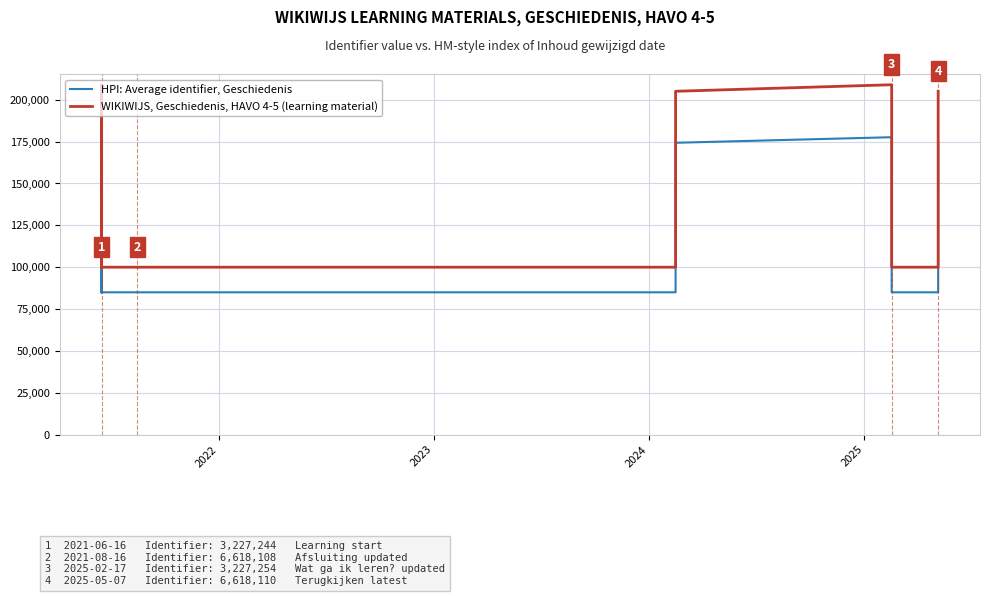

True or false: HPI: Average identifier, Geschiedenis has more than 1 interior local peaks.

True